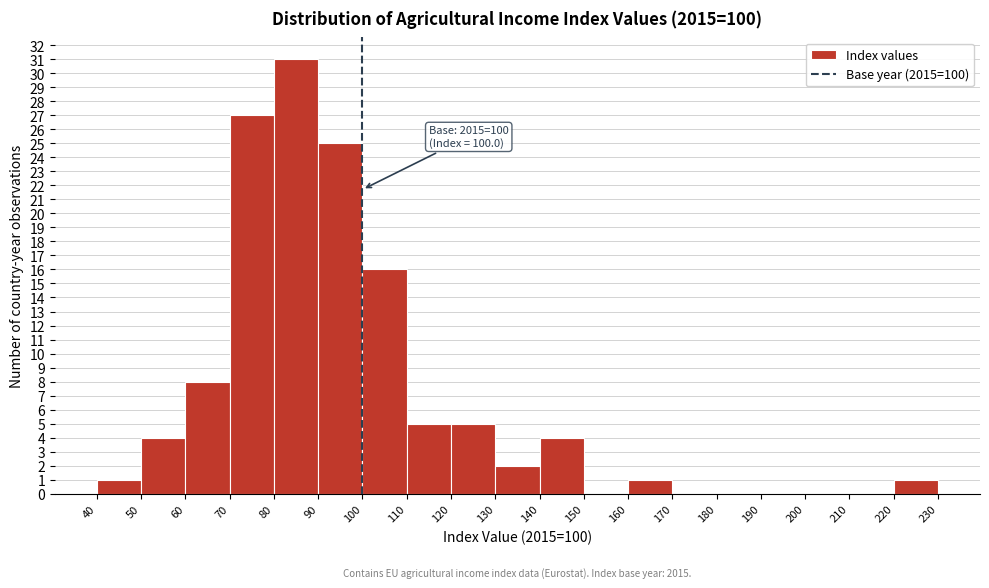

Which range on the x-axis has the tallest bar?

80 to 90